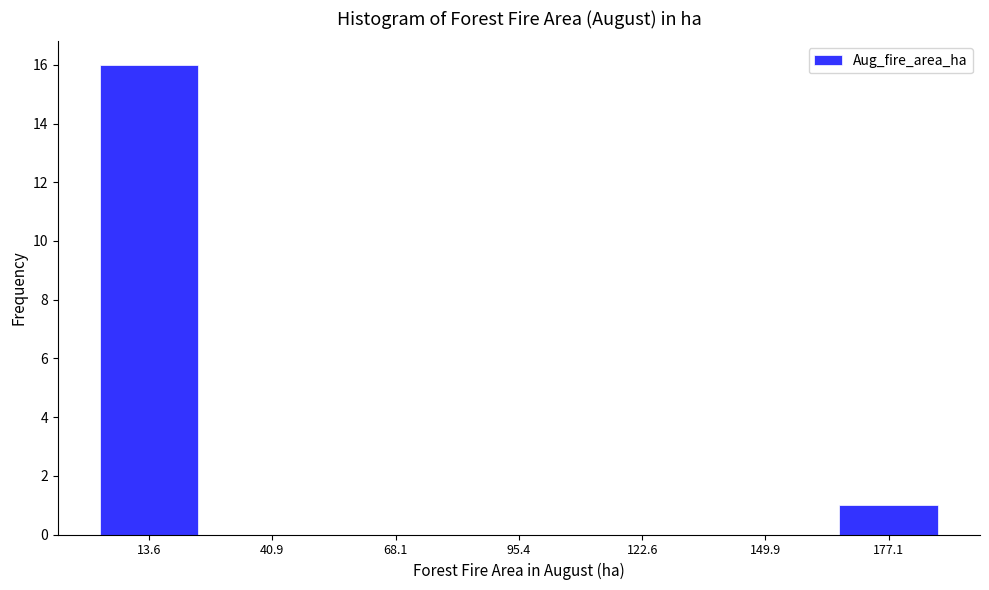

What is the height of the bar covering 0 to 25 on the x-axis? Neither the bar edges nor the heights are printed on the chart, so give them approximately, as read against the axes.

16